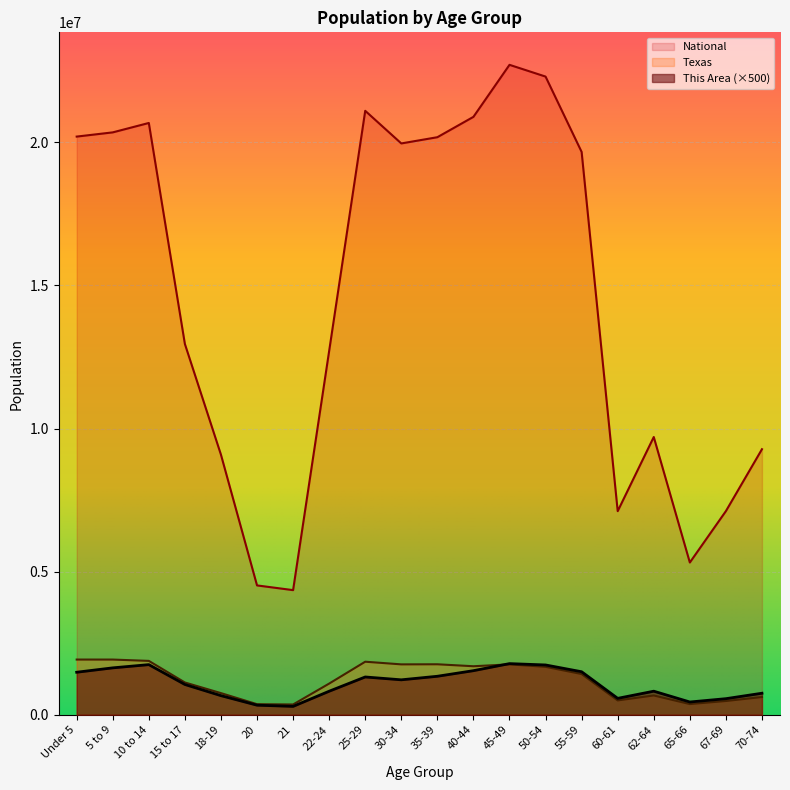

At which label does This Area reach its minimum?

21